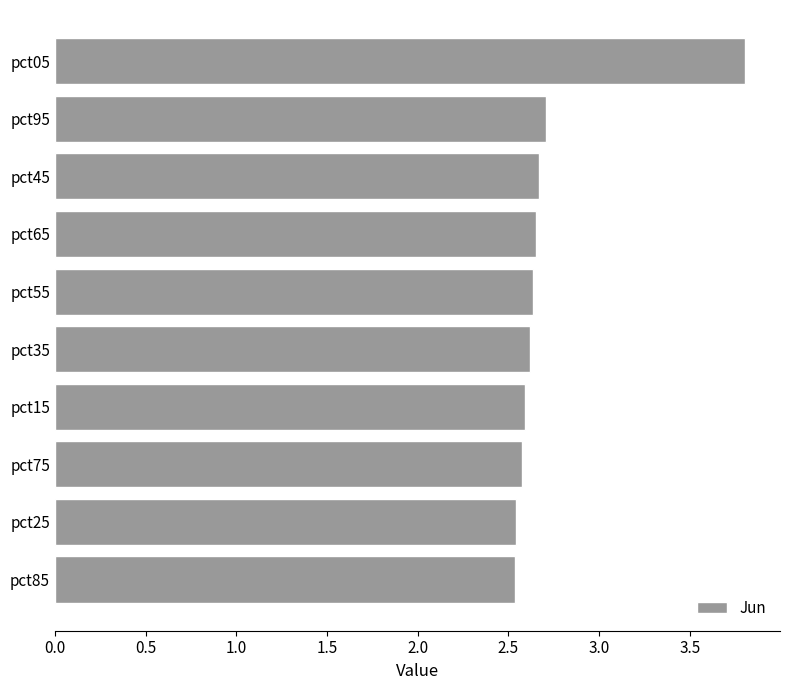

Where is the data nearest to the value 3?

pct95